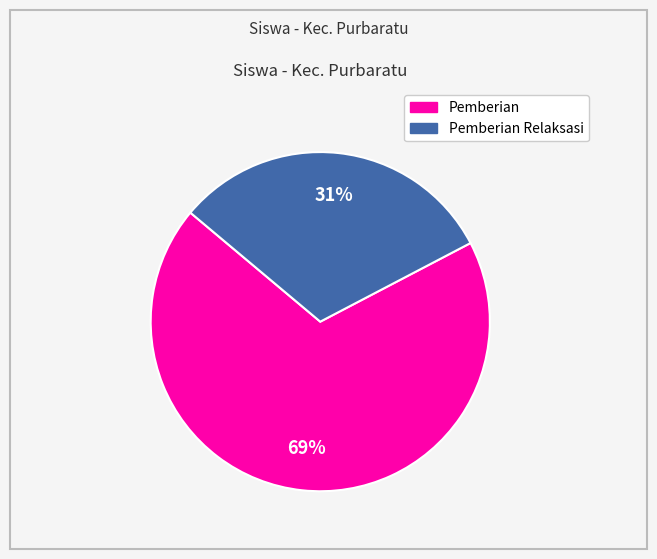

Does any single category account for the majority?

Yes